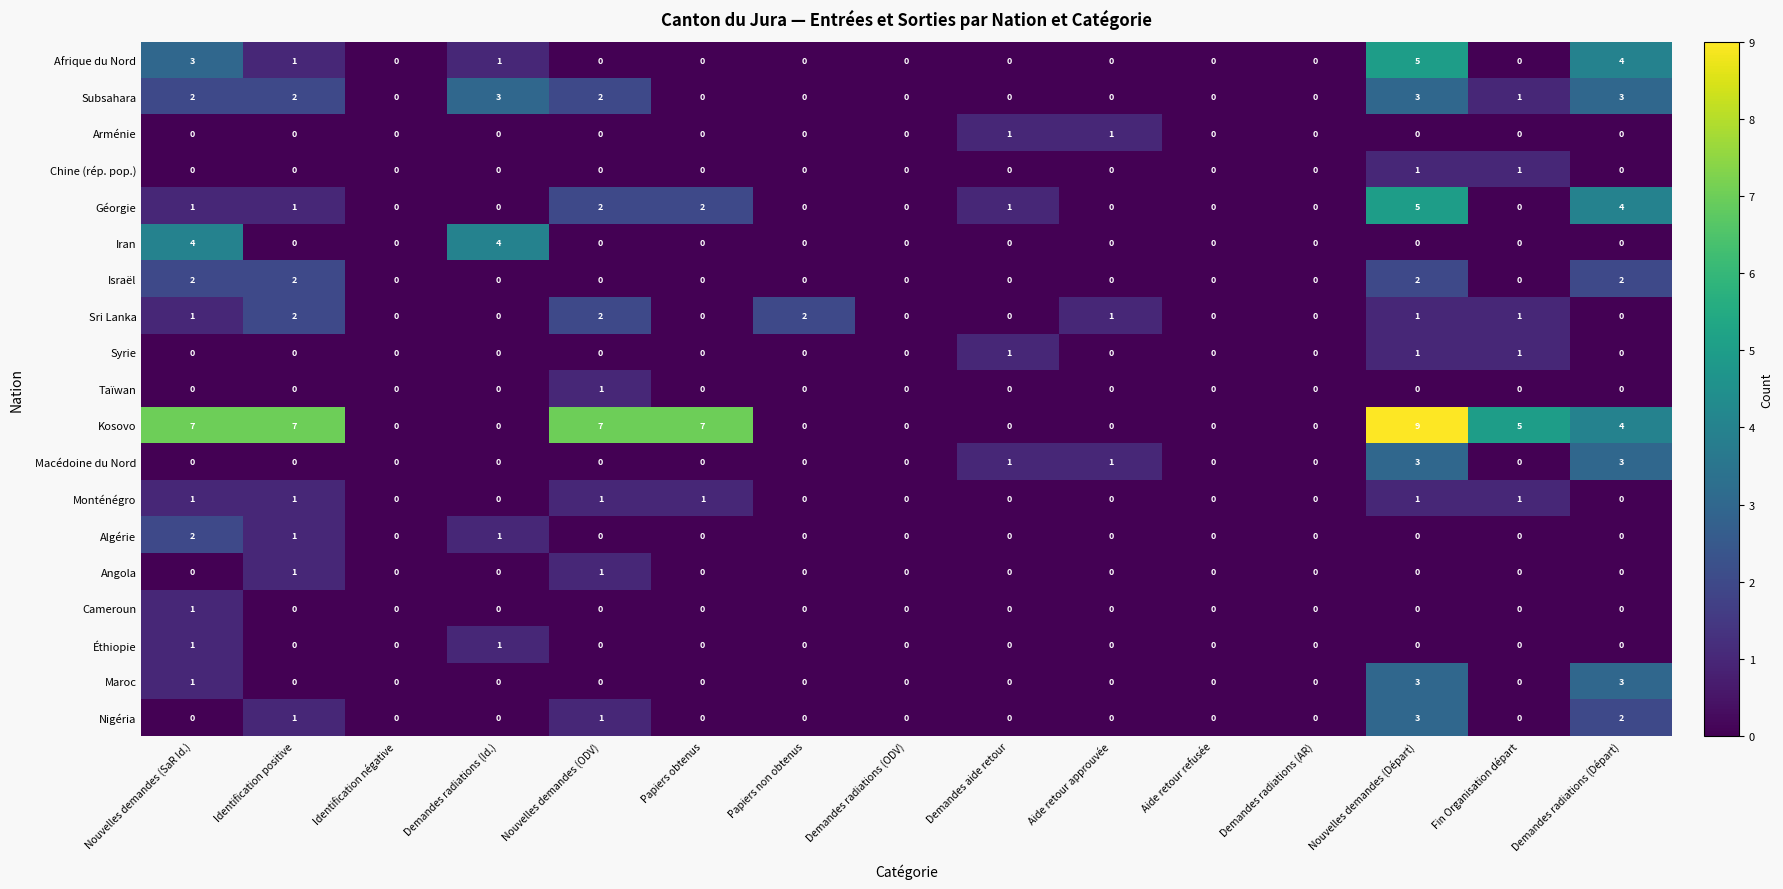

At which category does the chart reach its peak across all series?

Nouvelles demandes (Départ)